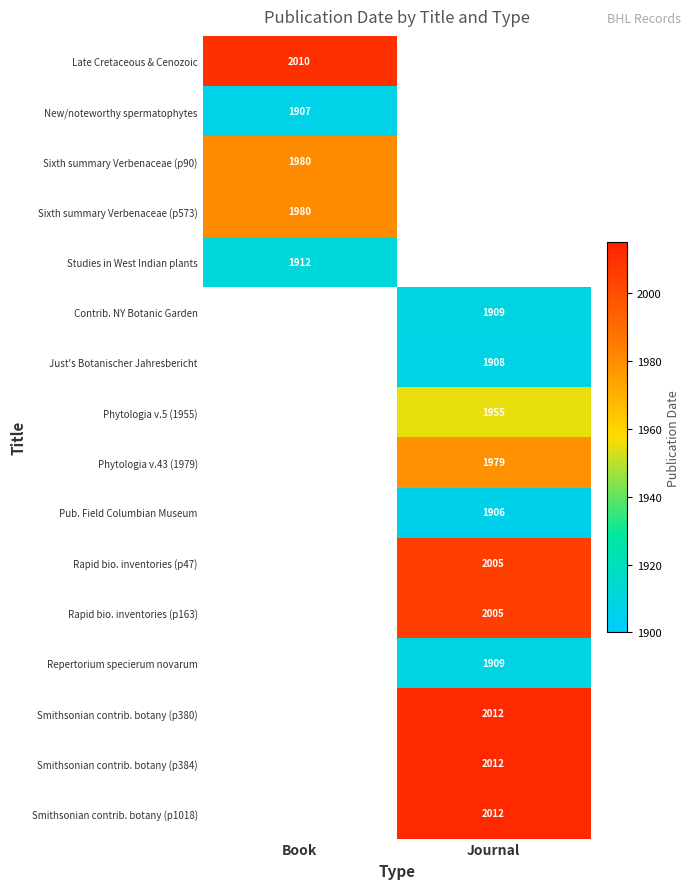

The value of Sixth summary Verbenaceae (p573) at Book is 638. True or false?

False